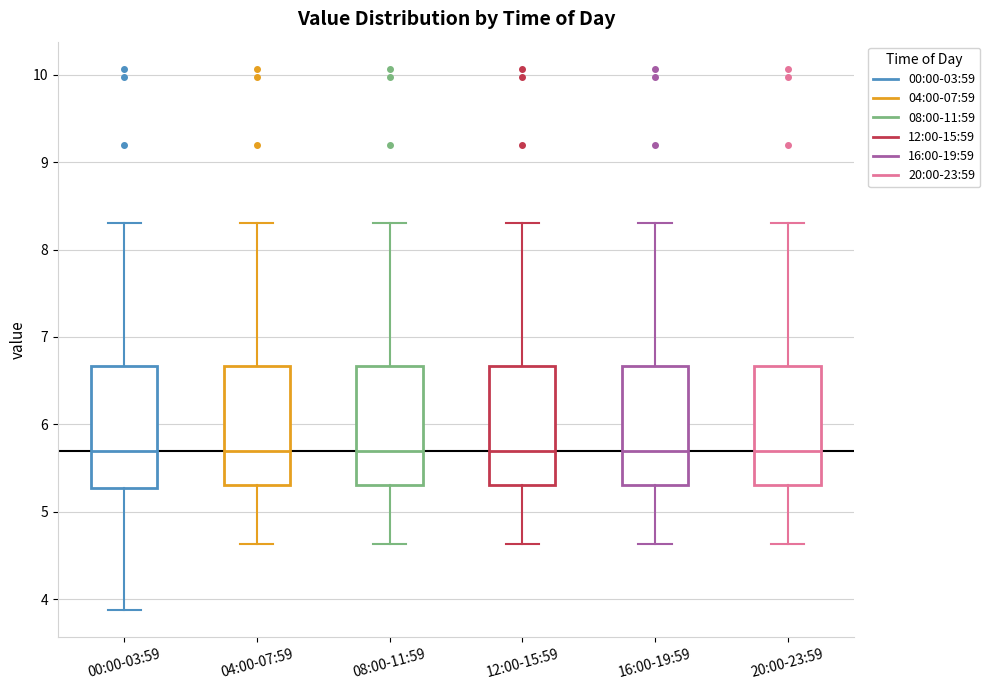

Where does the lower whisker of the box for 20:00-23:59 end on the y-axis? The values are not printed on the chart, so give them approximately, as read against the axis.

4.6